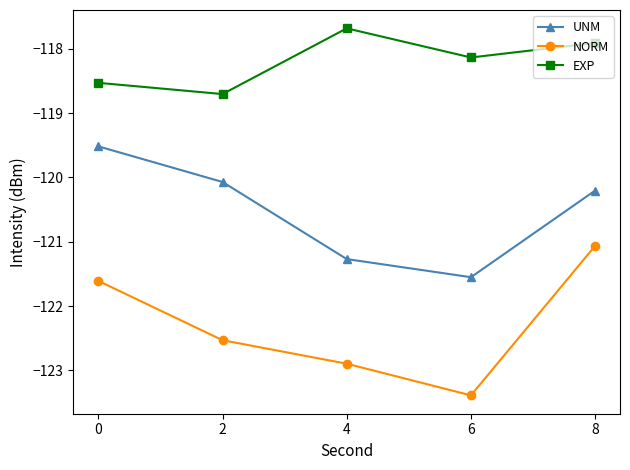

What is the sum of the UNM values at 0 and 8?

-239.7